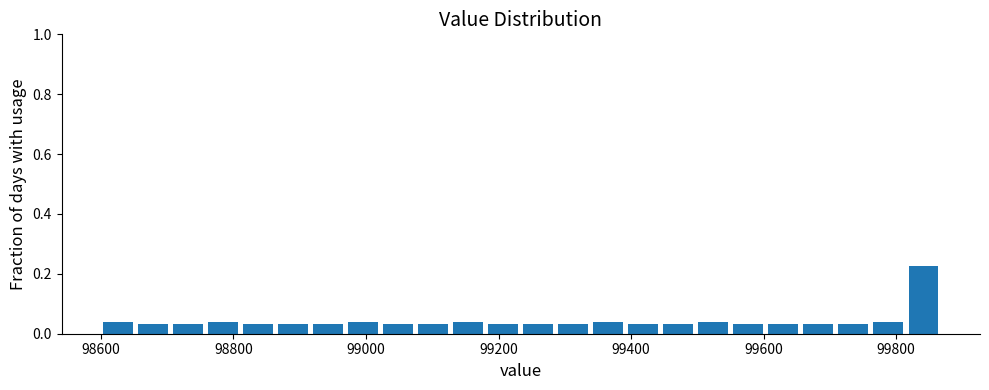

Read against the x-axis, roughly where is the centre of the tallest bar?

99840